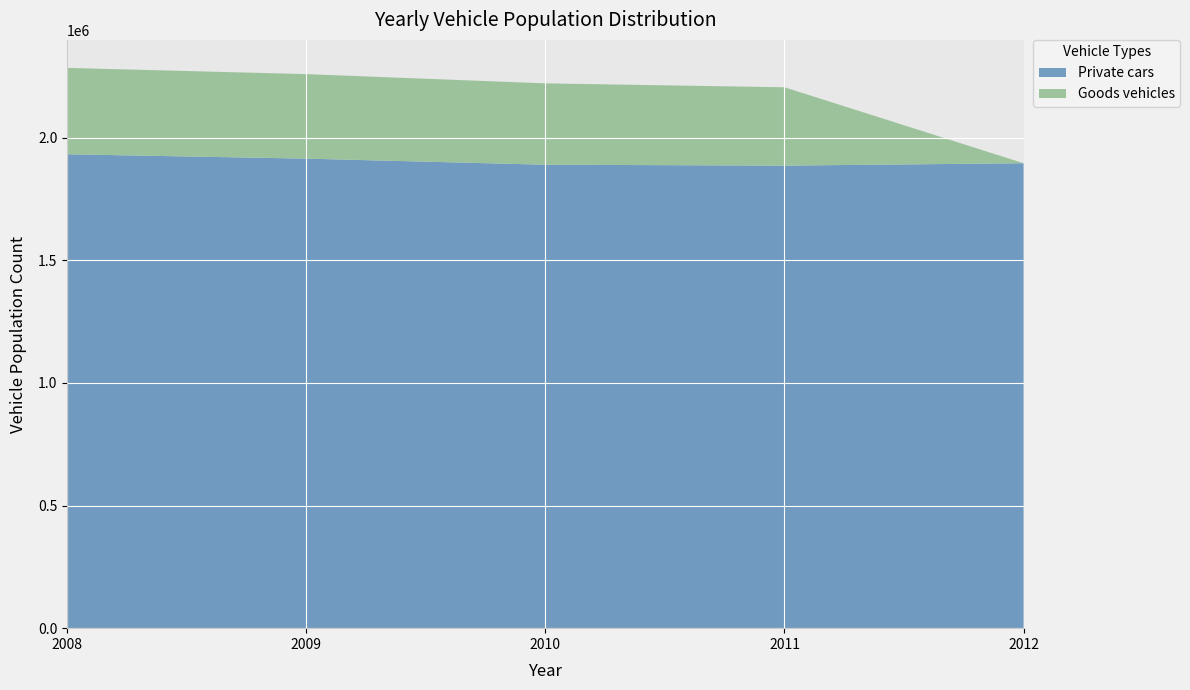

The value of Private cars at 2012 is 1896184. True or false?

True